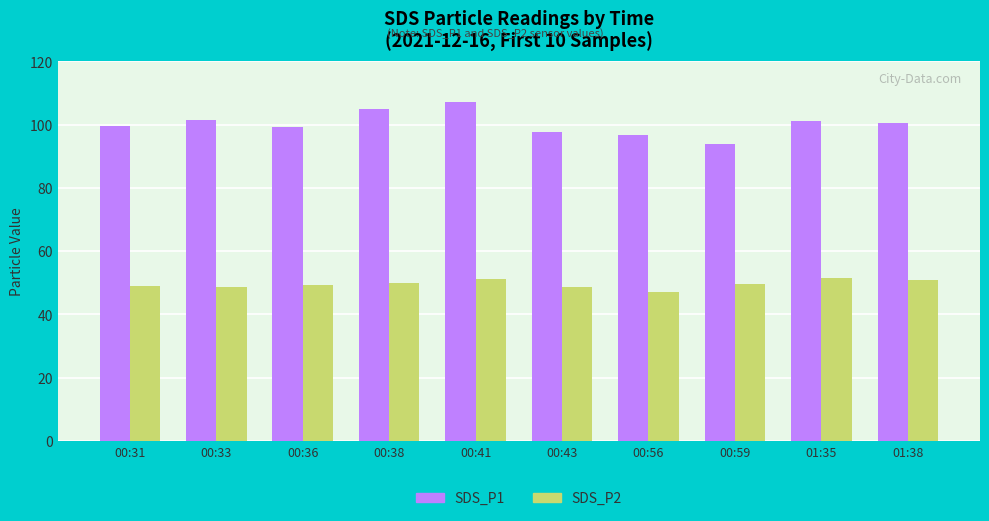

Read the SDS_P1 value at 01:38.

100.5